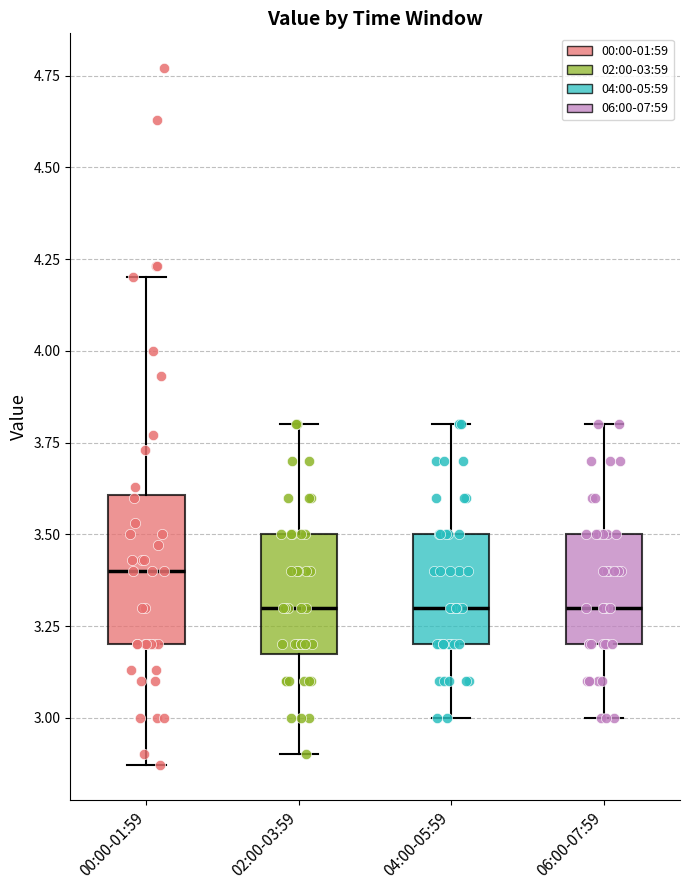

Which box is the tallest, from its lower edge to its upper edge?

00:00-01:59